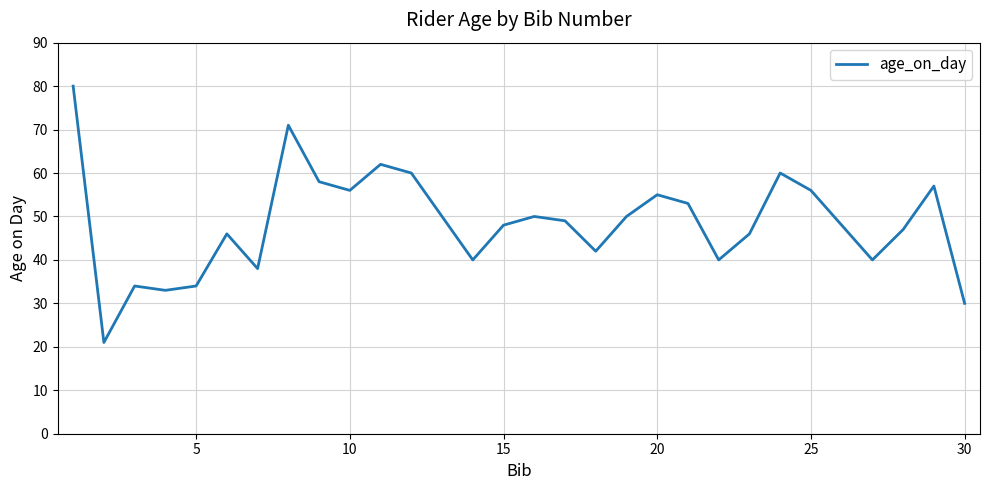

What is the greatest value displayed?

80